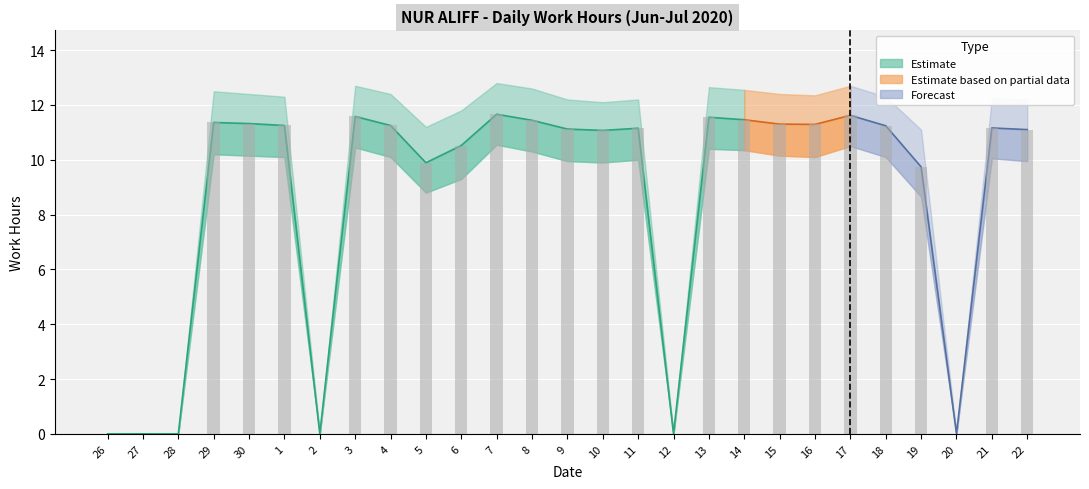

What is the difference between the highest and lowest values at 10?

2.2